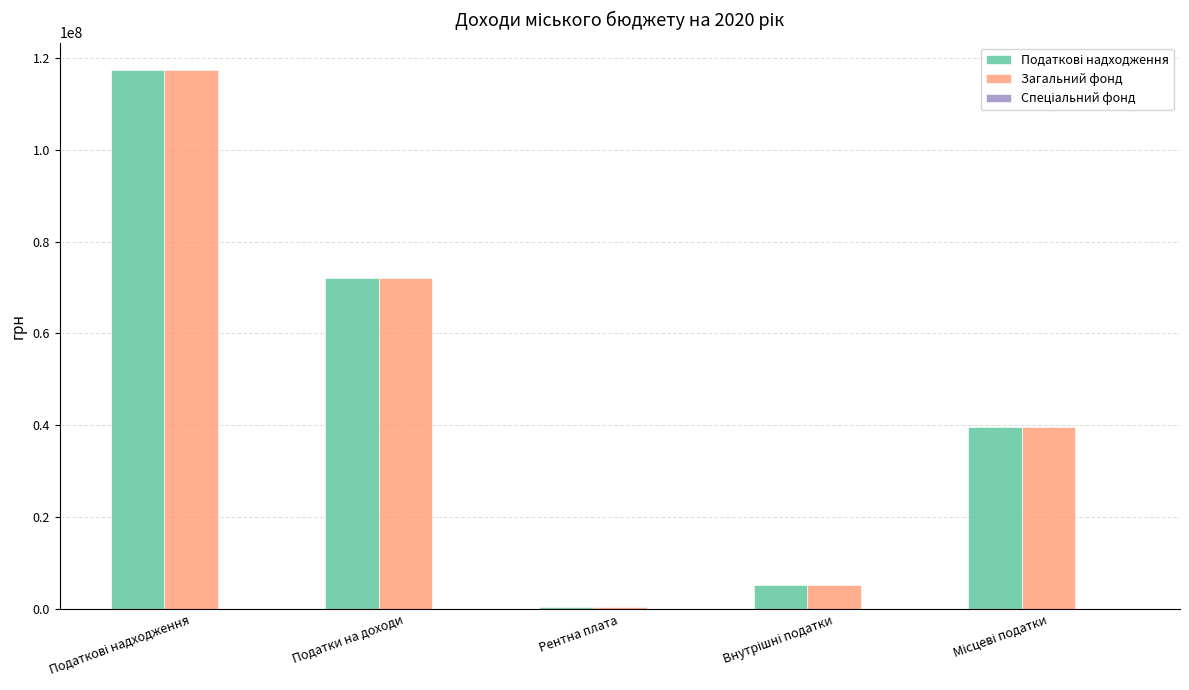

Is it true that Загальний фонд equals 72099400 at Податки на доходи?

True